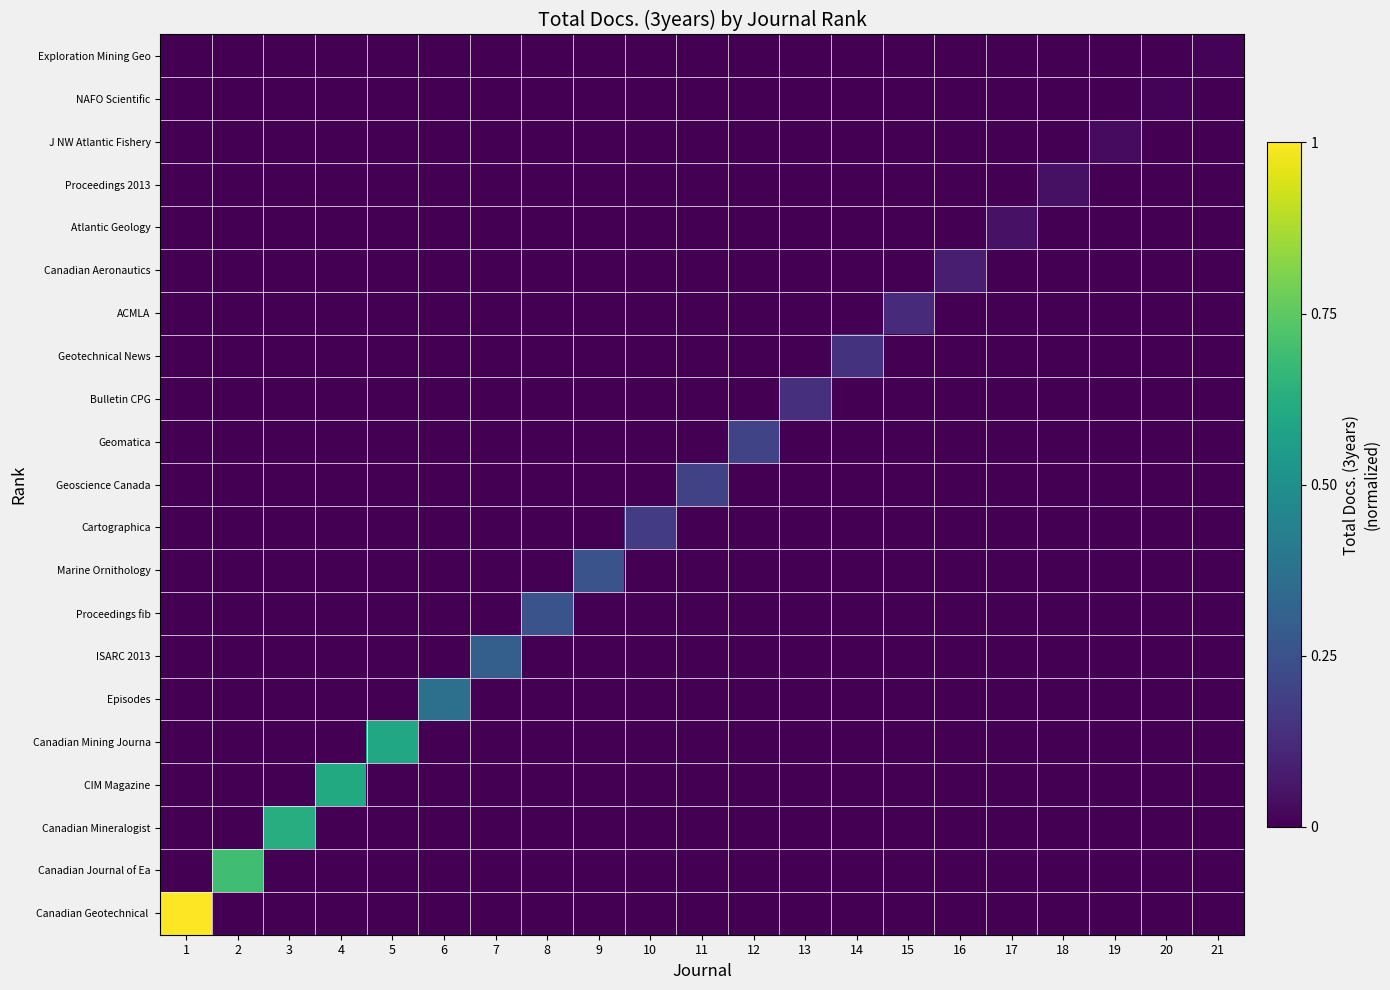

What is the difference between the highest and lowest values at 12?

0.2